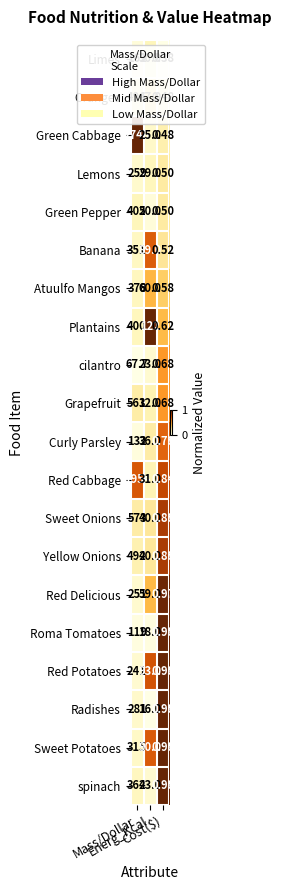

Which series has the largest range (max minus min)?

Green Cabbage